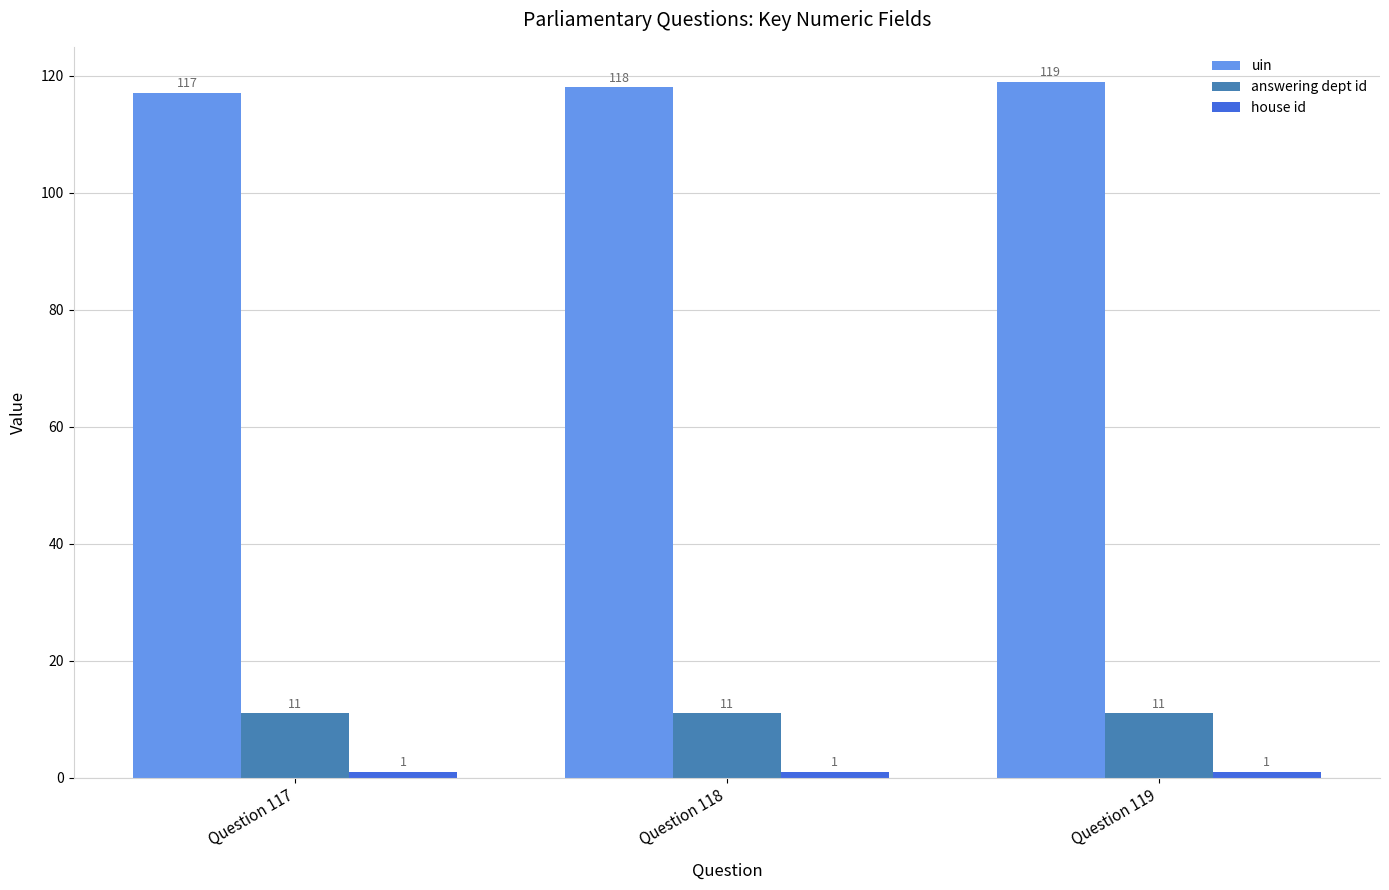

True or false: answering dept id has a value of 4 at Question 117.

False